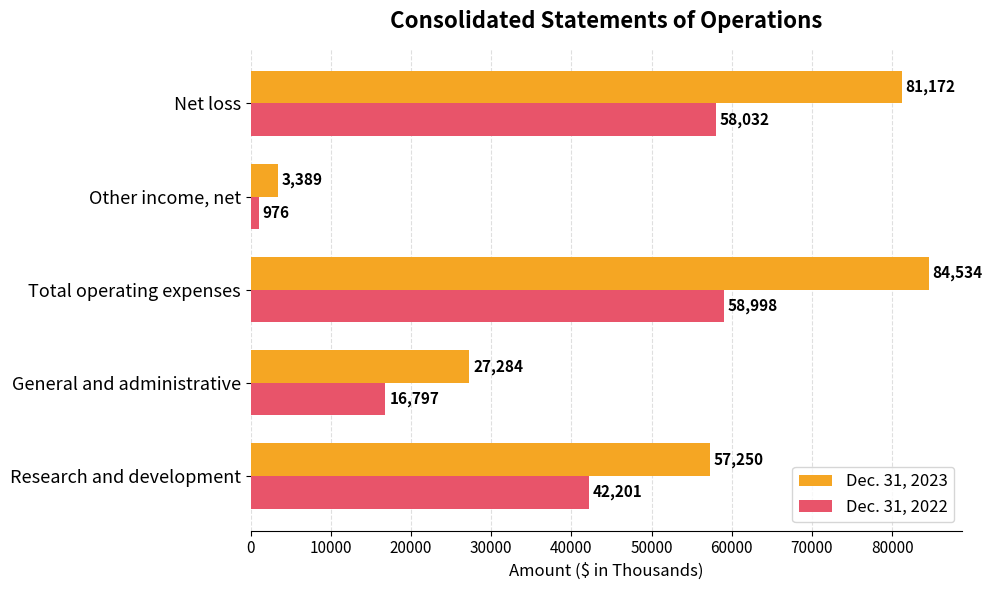

Which series has the largest range (max minus min)?

Dec. 31, 2023